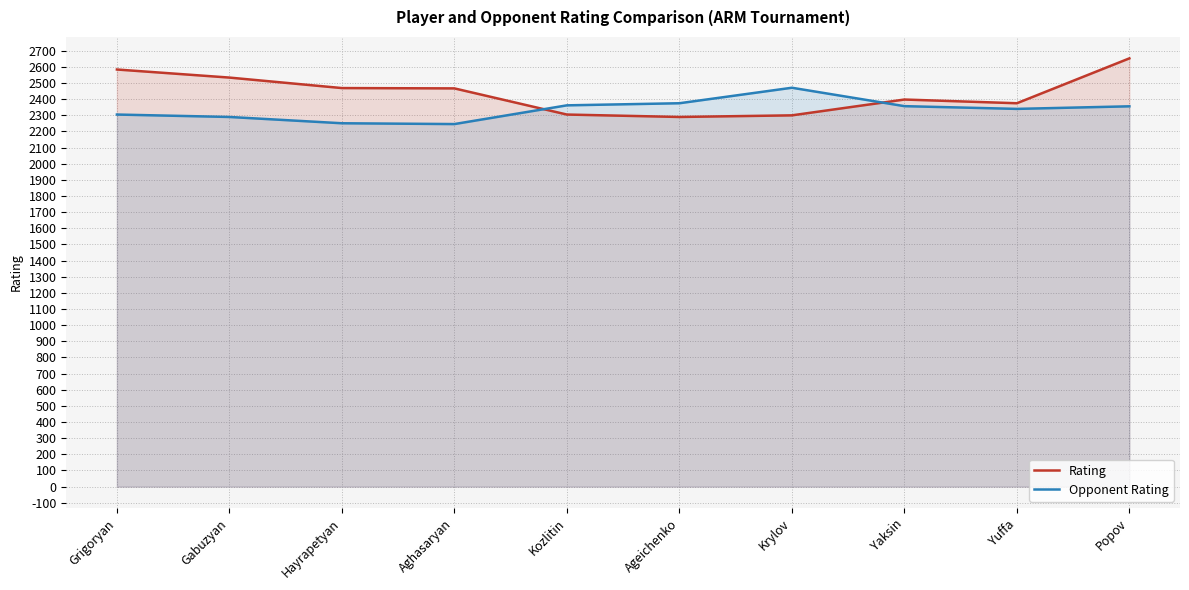

What is the value of the Opponent Rating point at the 10th from the left?

2356